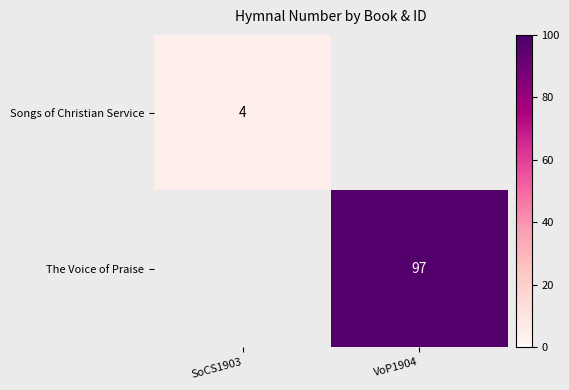

True or false: Songs of Christian Service has a value of 2 at SoCS1903.

False